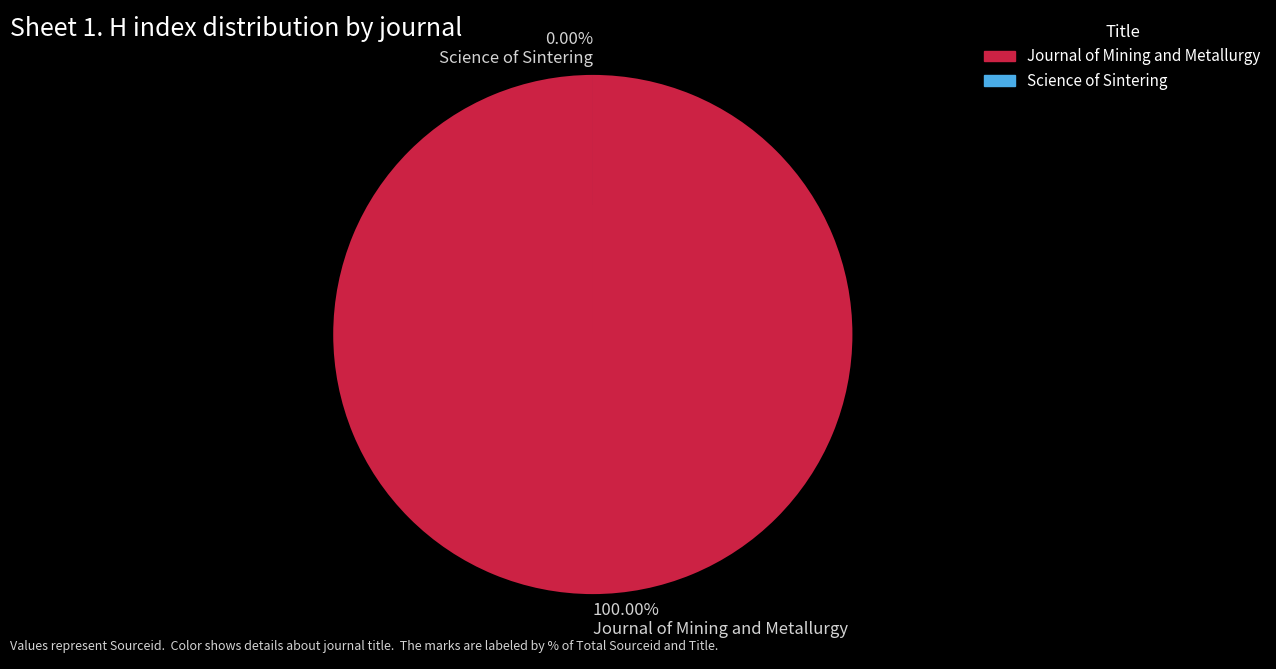

To the nearest percent, what percentage of the pie is Journal of Mining and Metallurgy?

100%